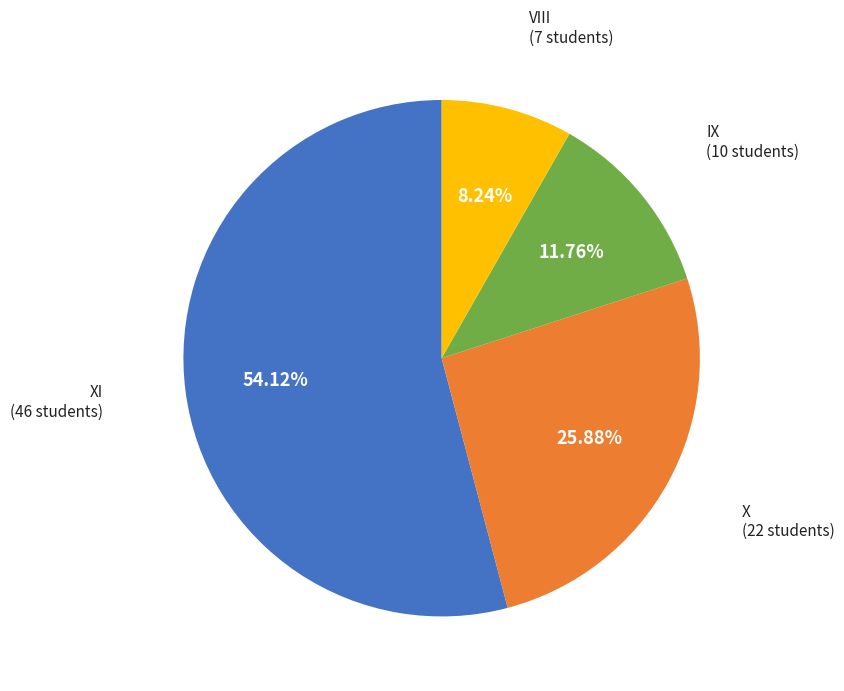

Approximately how many times larger is the value at XI compared to VIII?

6.6